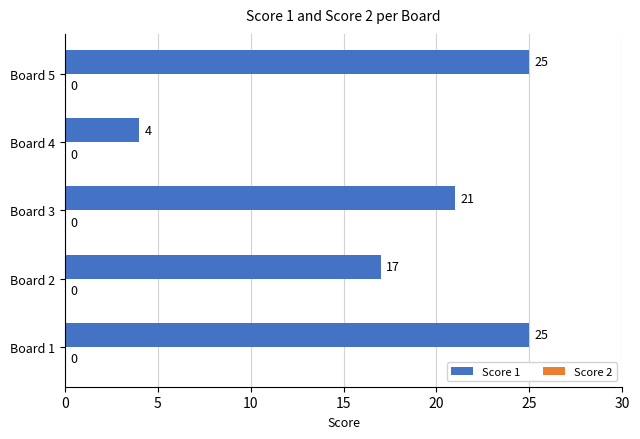

What is the ratio of the value at Board 1 to the value at Board 2?

1.5